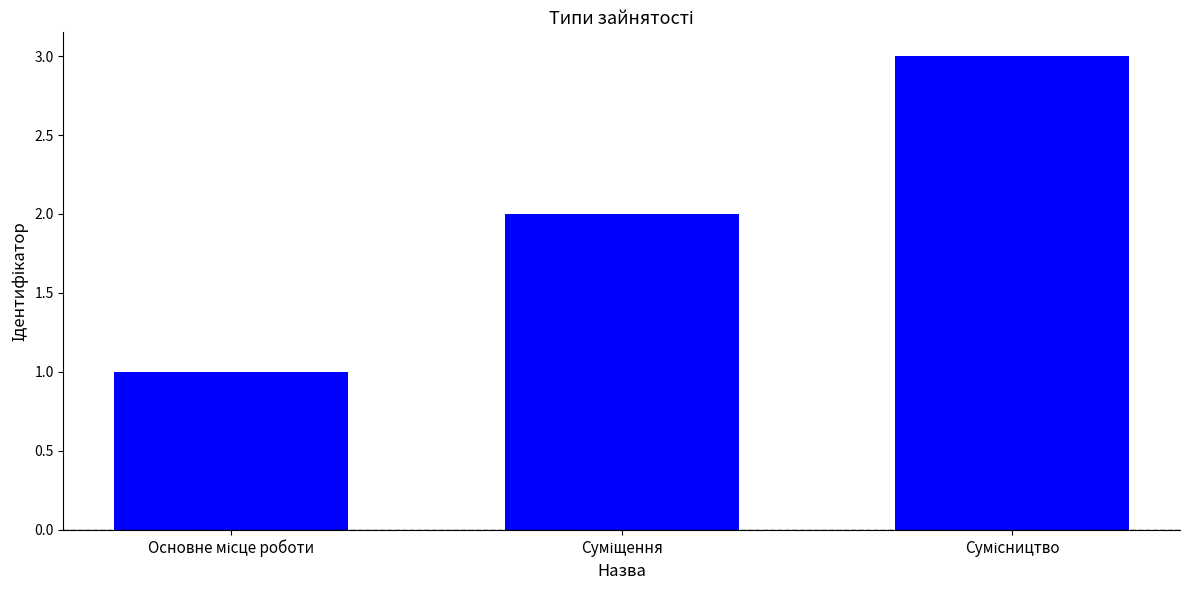

How many data points does each series have?

3